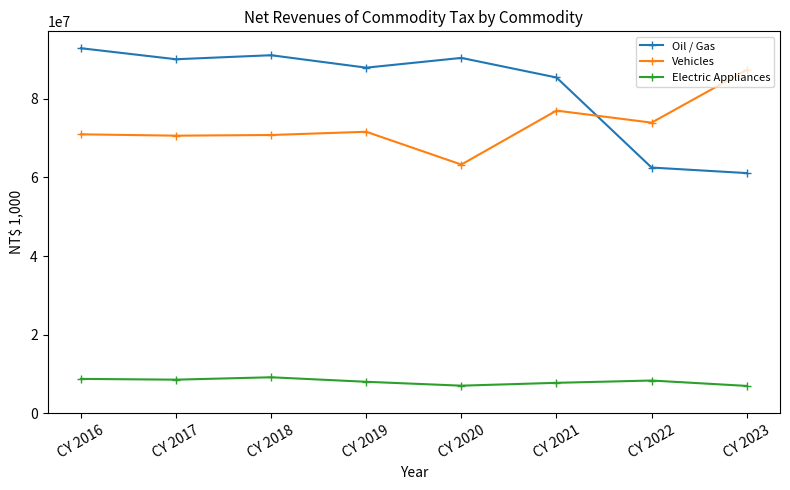

What is the difference between the highest and lowest values at CY 2020?

83284137